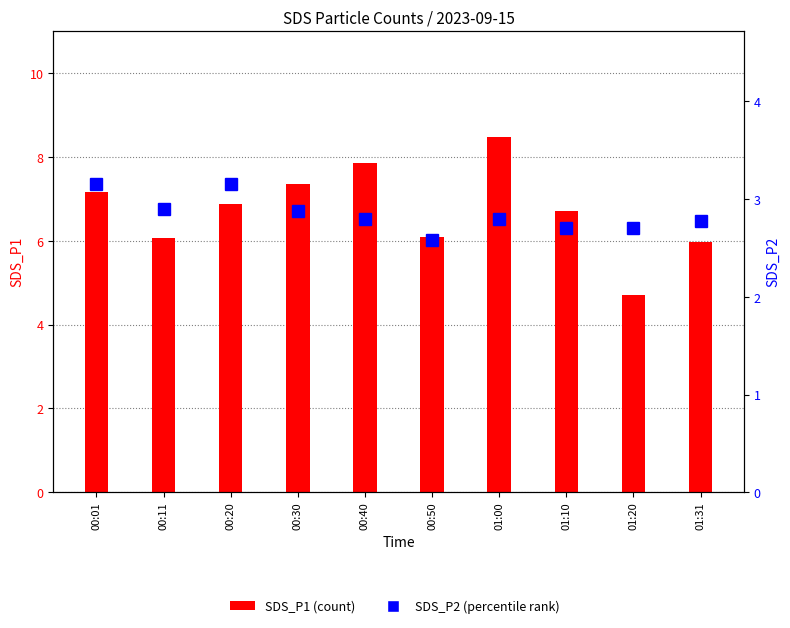

At 00:40, list the series in order from smallest to largest.

SDS_P2, SDS_P1